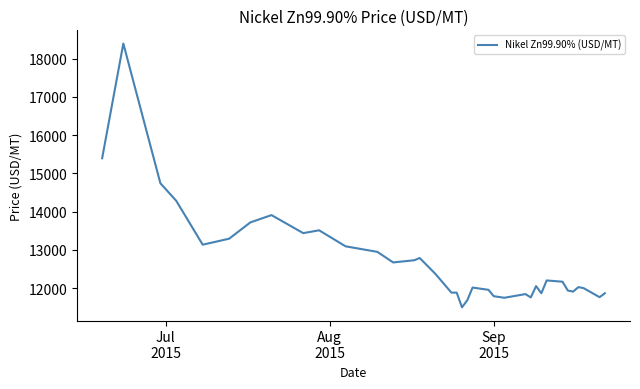

How many values are below 12165?

18